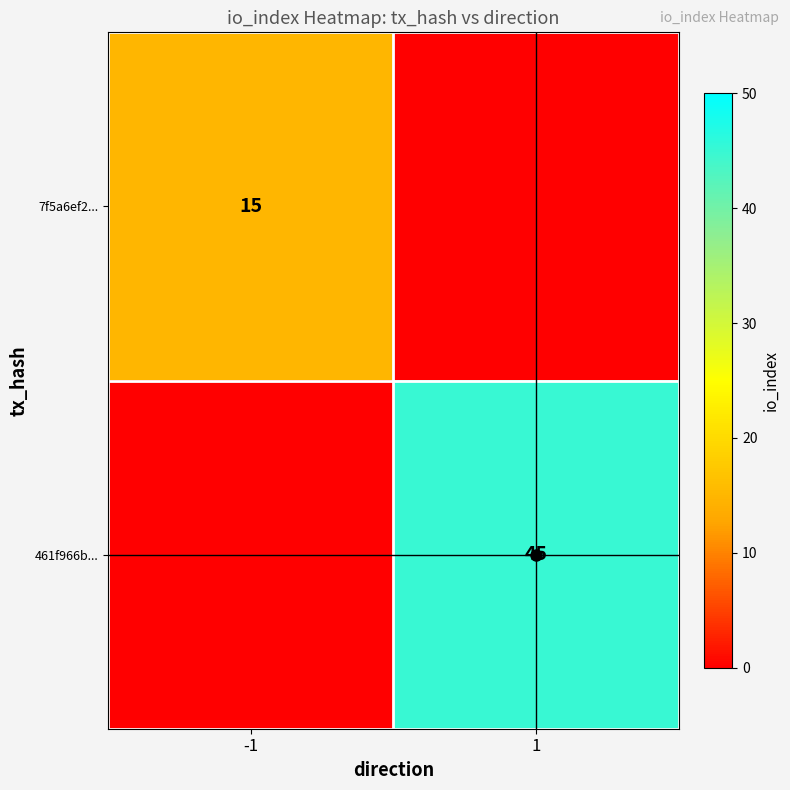

The 7f5a6ef2... series shows 15 at -1. True or false?

True